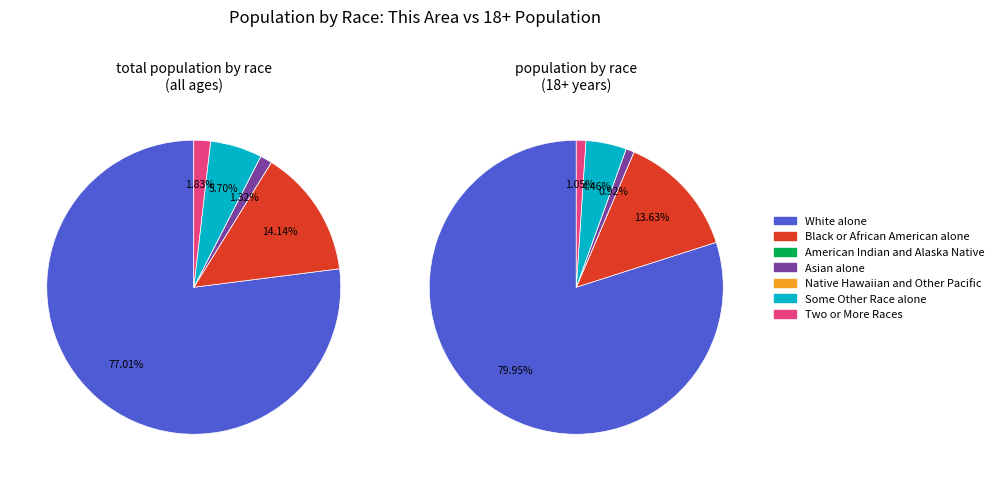

What is the total percentage of White alone and Two or More Races?

78.8%